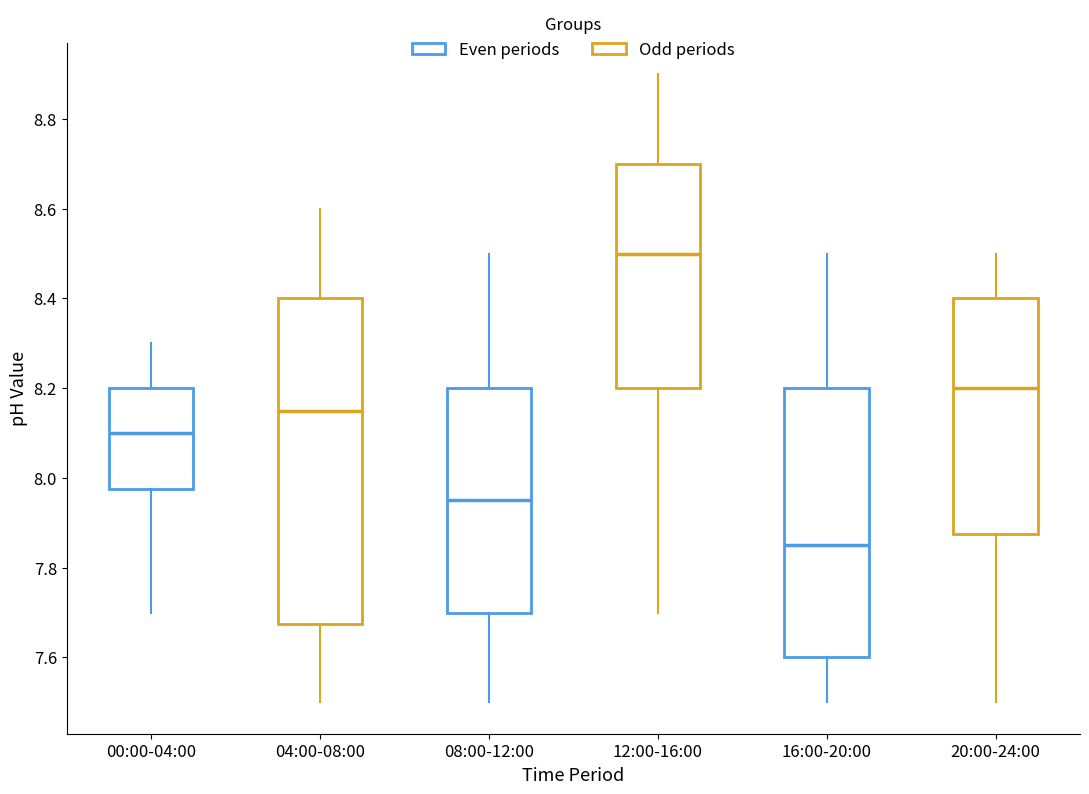

Which box is the tallest, from its lower edge to its upper edge?

04:00-08:00